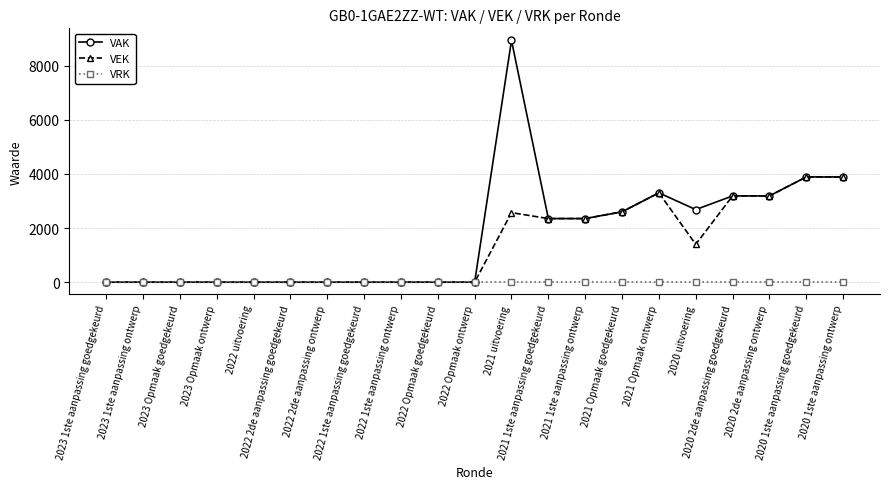

Is the value of VEK at 2022 2de aanpassing goedgekeurd greater than the value of VAK at 2020 uitvoering?

No